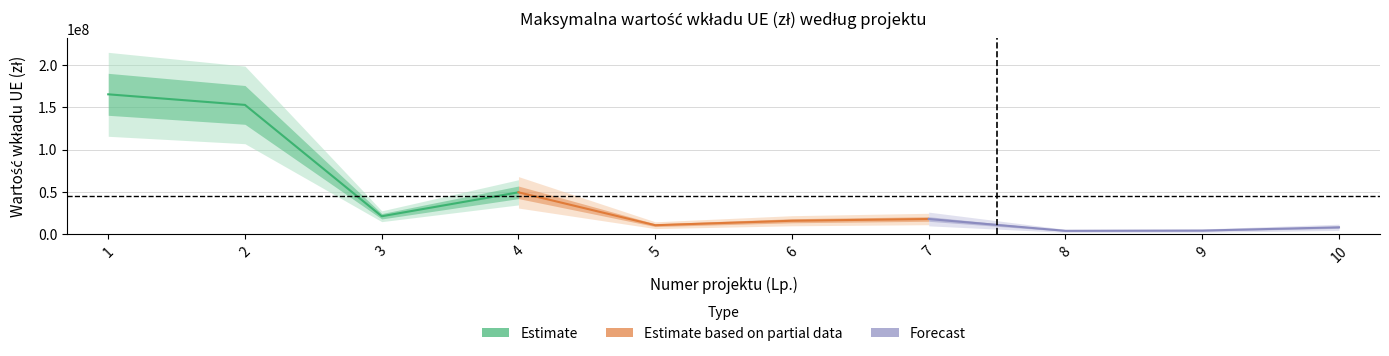

The value of Estimate based on partial data at 7 is 29962969.8. True or false?

False